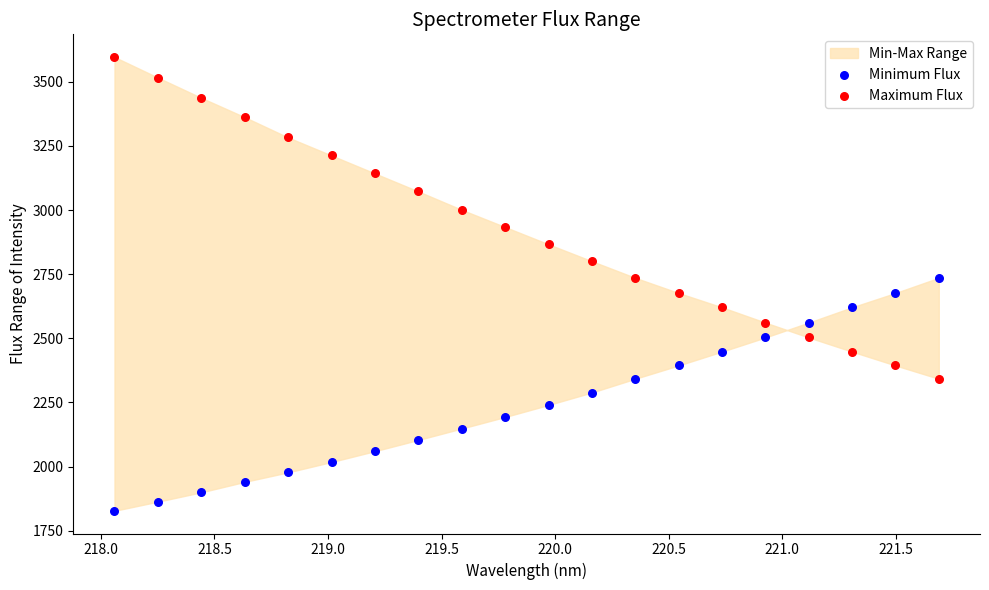

Which series reaches the maximum Y coordinate?

Maximum Flux